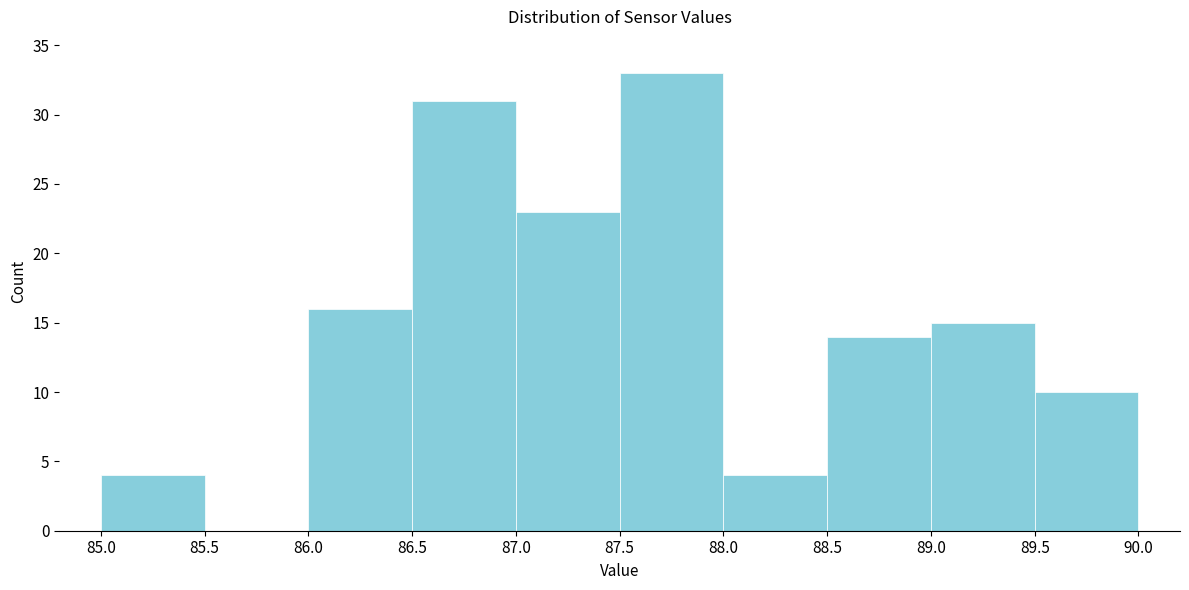

Reading left to right, transcribe this chart: for each bar, give the range it covers on the x-axis and its height. The values are not printed on the chart, so give them approximately, as read against the axis.

85.0 to 85.5: 4
85.5 to 86.0: 0
86.0 to 86.5: 16
86.5 to 87.0: 31
87.0 to 87.5: 23
87.5 to 88.0: 33
88.0 to 88.5: 4
88.5 to 89.0: 14
89.0 to 89.5: 15
89.5 to 90.0: 10